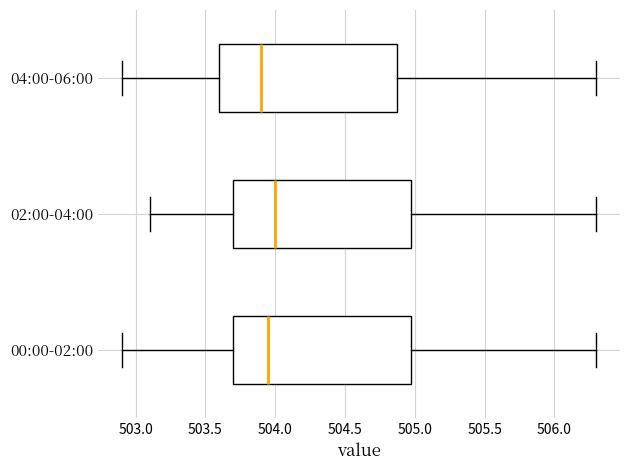

Where is the right edge of the box for 04:00-06:00 on the x-axis? The values are not printed on the chart, so give them approximately, as read against the axis.

504.90